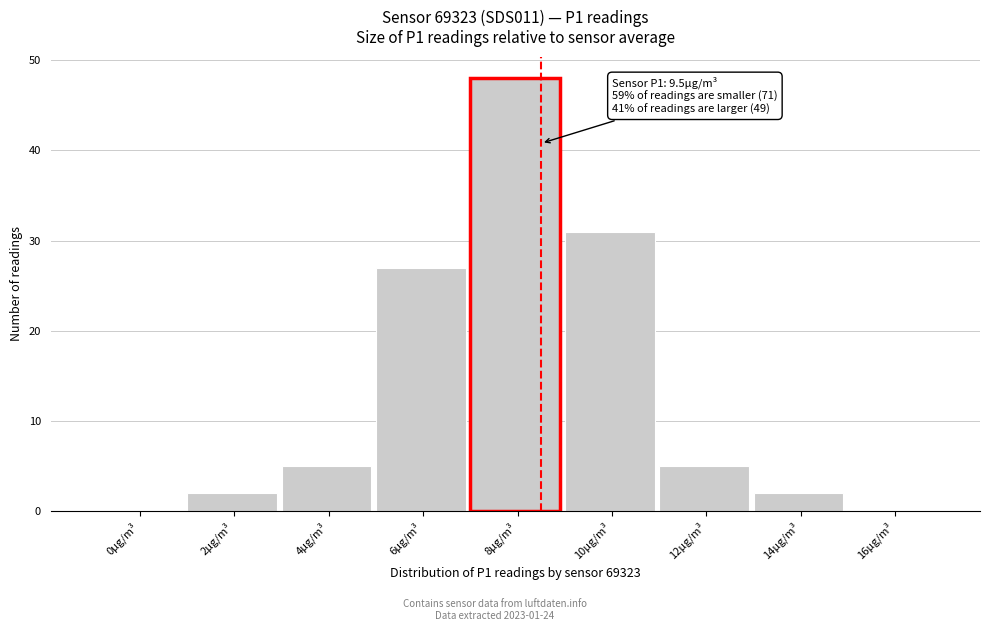

Reading left to right, extract all data points from this chart.

0µg/m³=0	2µg/m³=2	4µg/m³=5	6µg/m³=27	8µg/m³=48	10µg/m³=31	12µg/m³=5	14µg/m³=2	16µg/m³=0